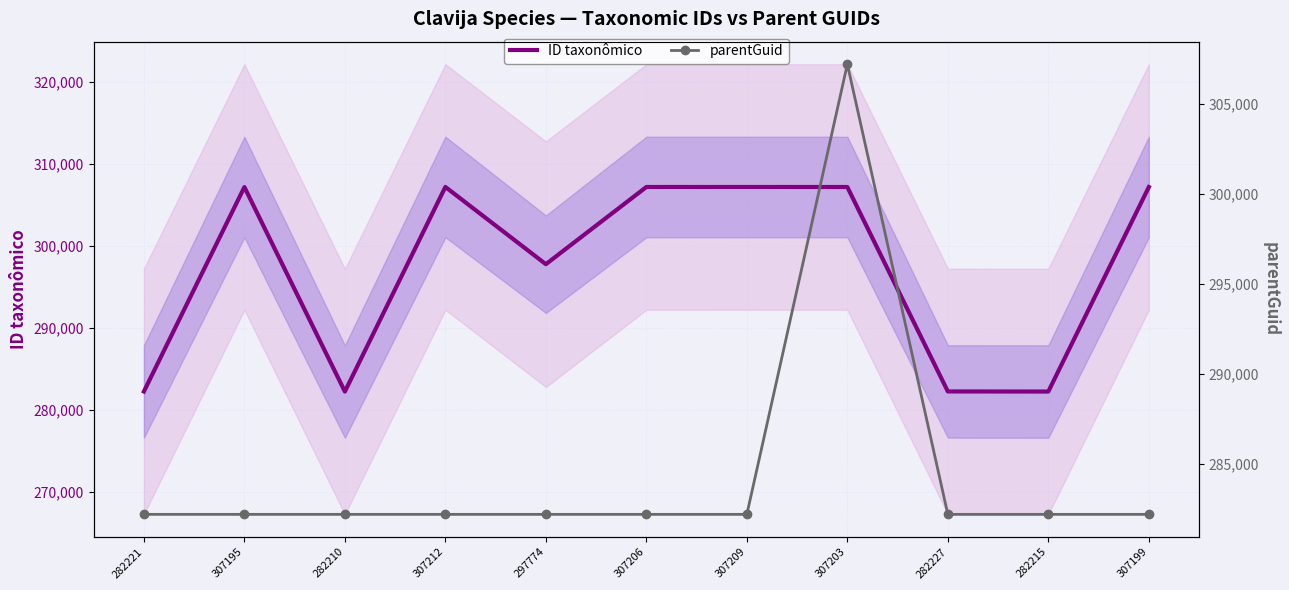

Read the parentGuid value at 307203.

307199